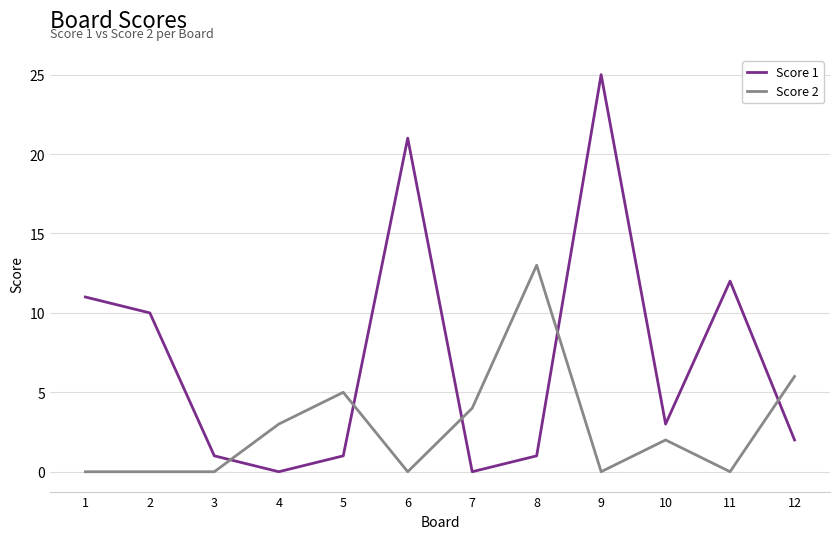

What is the difference between the second highest and minimum values in the Score 2 series?

6